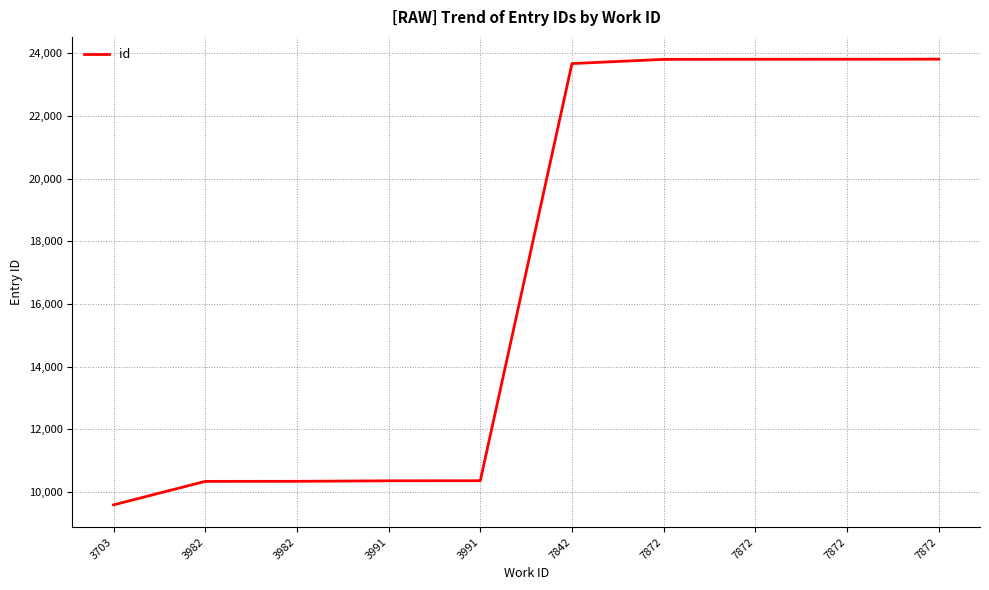

Does the chart have visible grid lines?

Yes